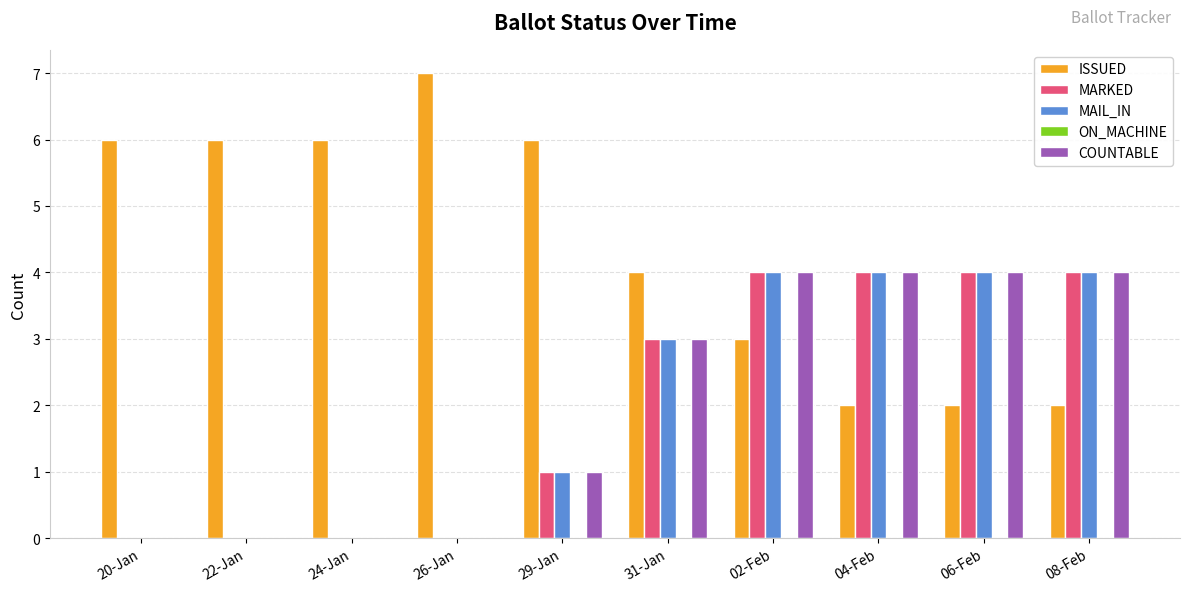

Count the number of data series in this chart.

4